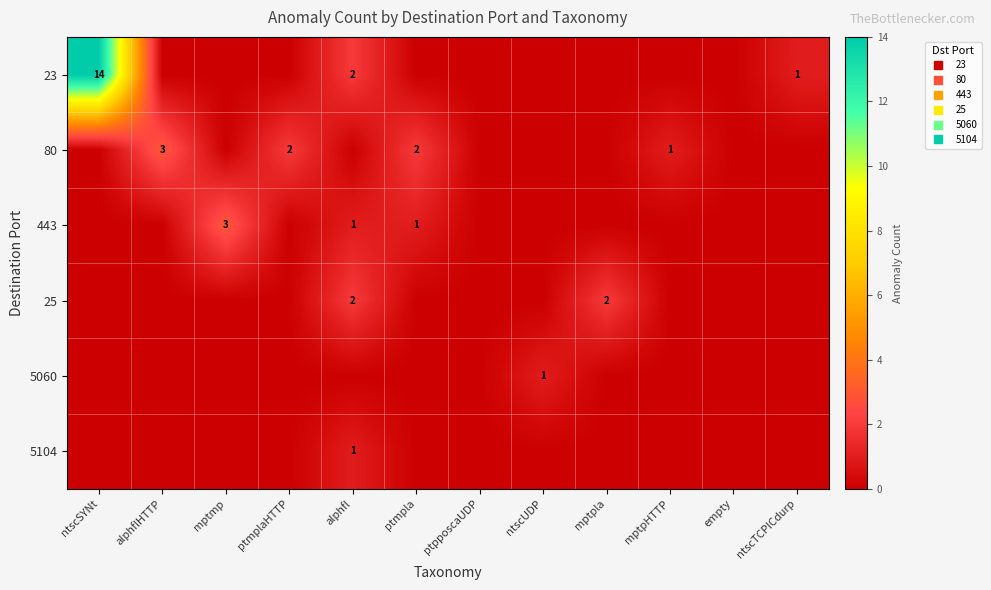

How many data points in 5104 are above 0?

1